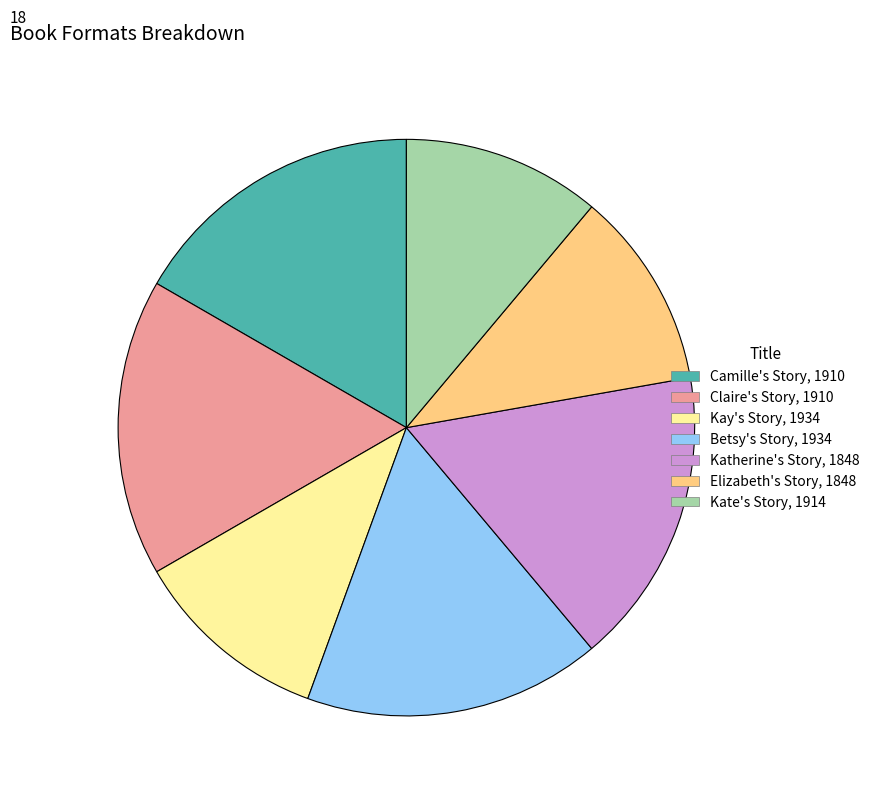

Combined, do Elizabeth's Story, 1848 and Betsy's Story, 1934 account for over 50%?

No